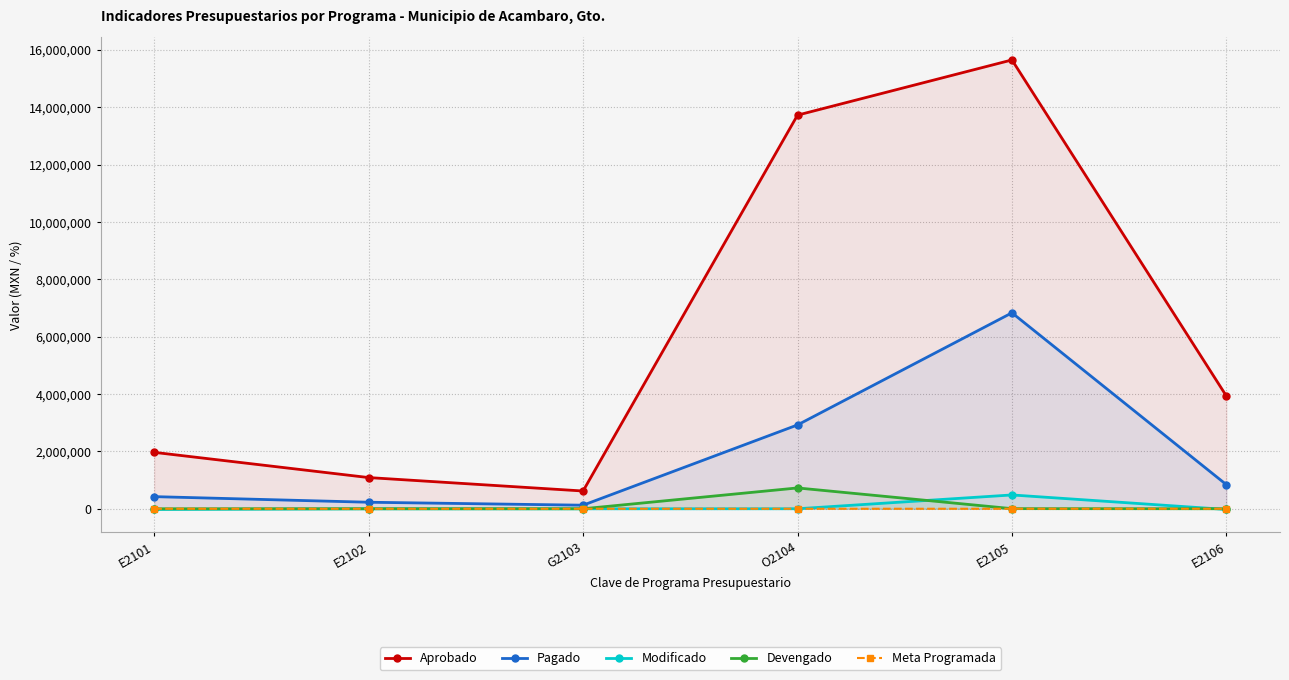

What is the difference between the maximum and minimum values in the Modificado series?

506534.5